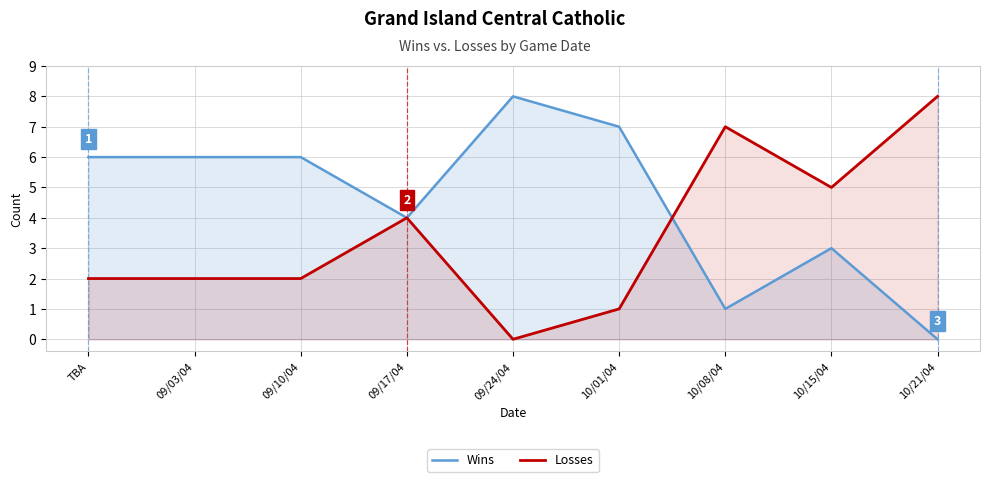

What value does the Wins series have at 10/08/04?

1